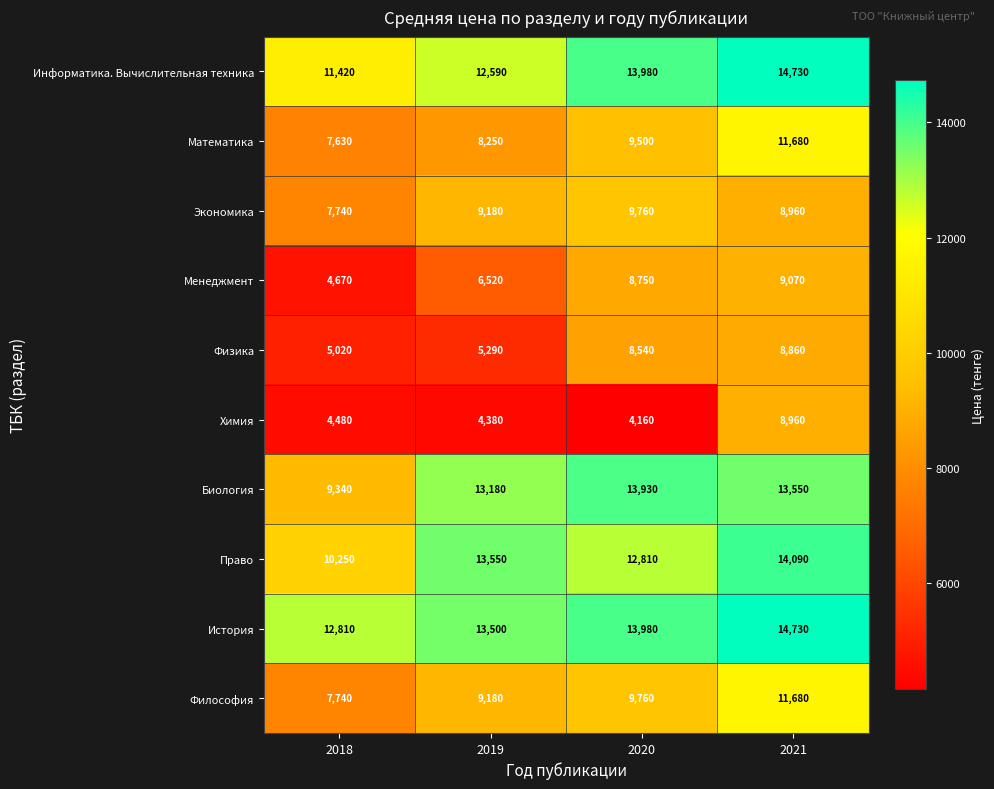

At which category does the chart reach its peak across all series?

2021